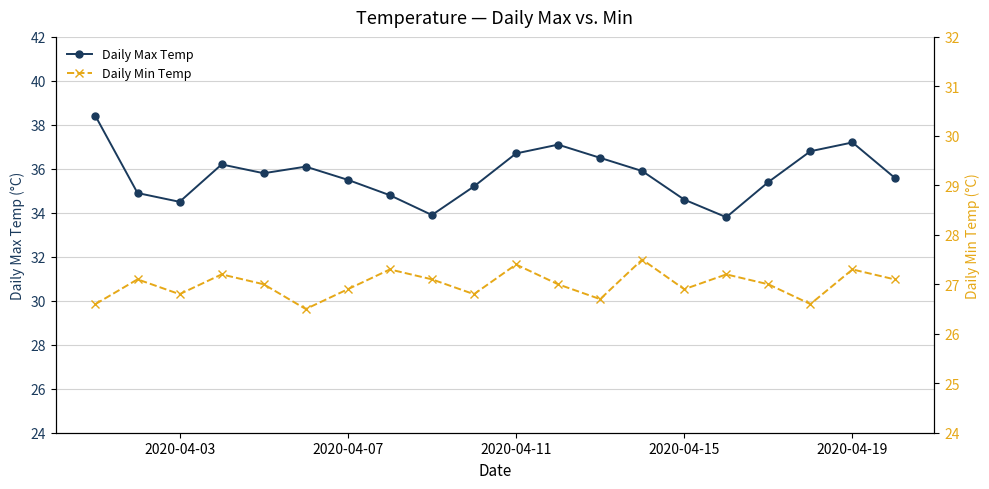

What is the lowest value of the Daily Max Temp series?

33.8